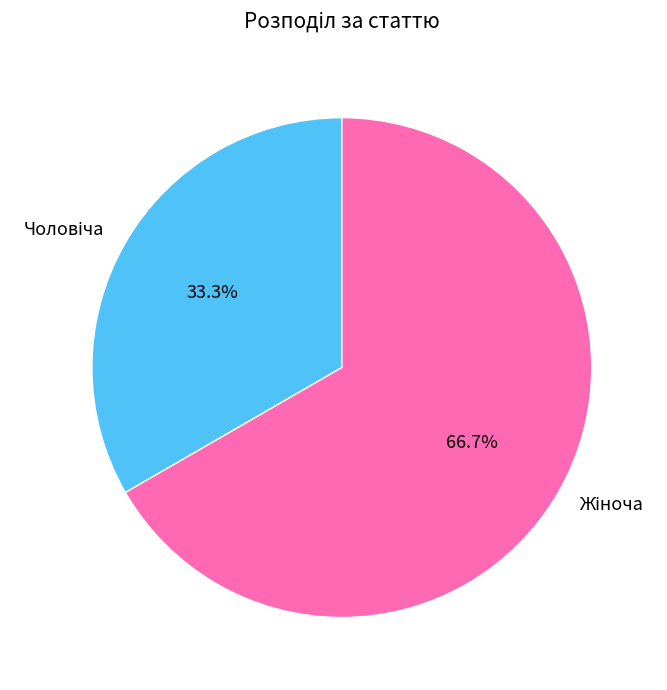

Is there any slice that represents more than half of the pie?

Yes